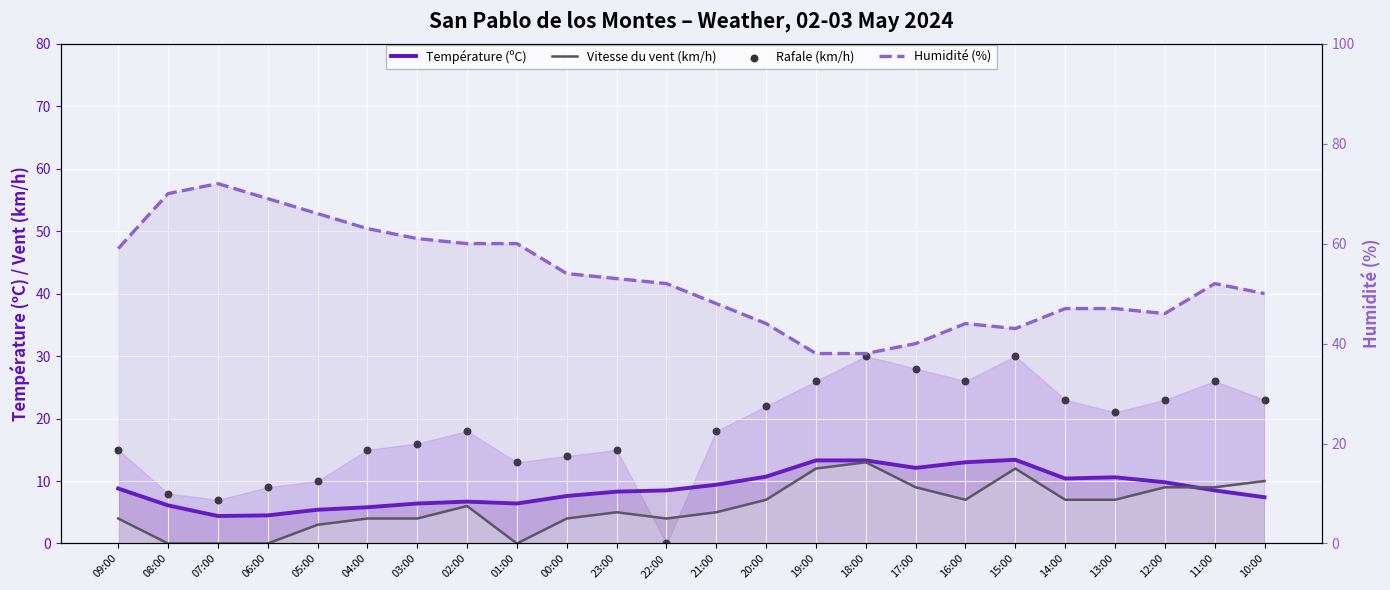

Is the value of Rafale (km/h) at 14:00 greater than the value of Humidité (%) at 23:00?

No